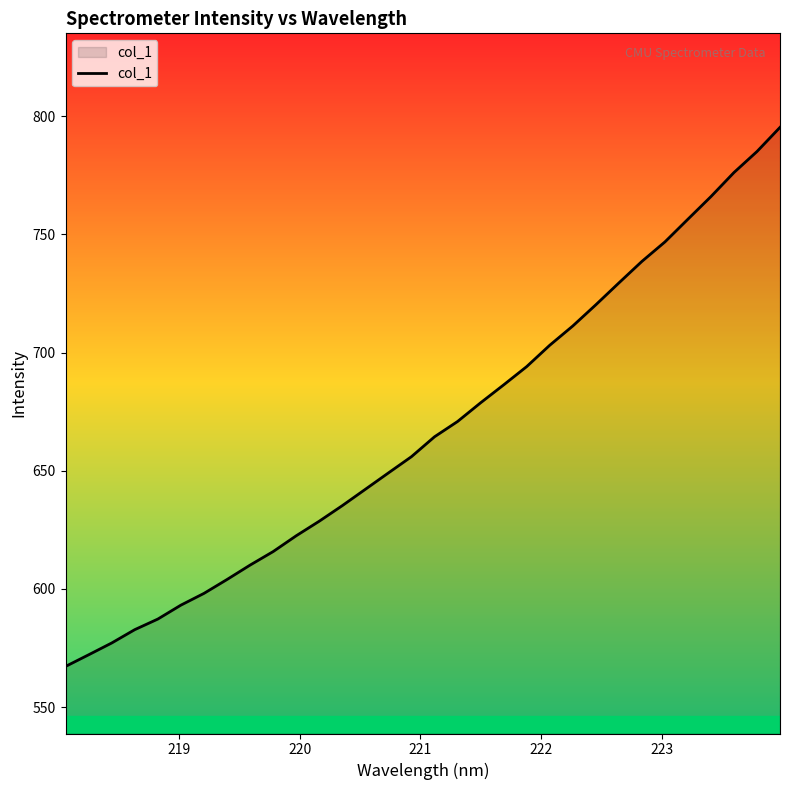

What is the greatest value displayed?

795.2